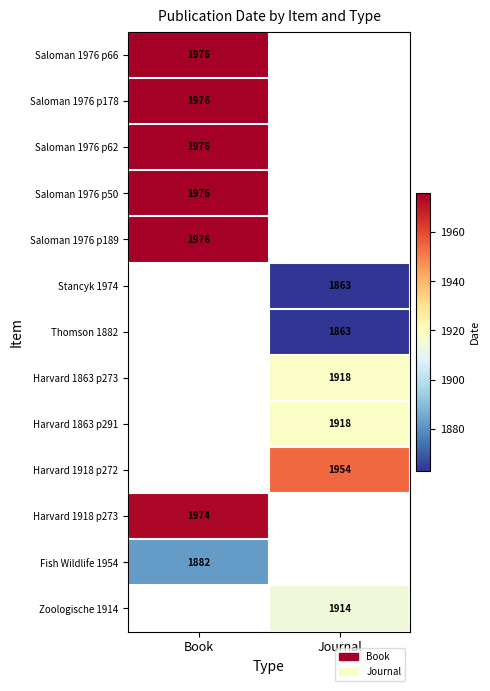

Is the value of Harvard 1863 p291 at Journal greater than the value of Saloman 1976 p50 at Book?

No